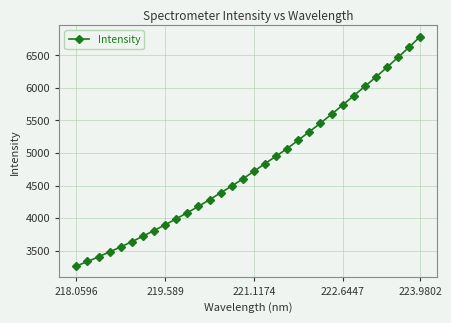

What is the sum of all values?

153284.4